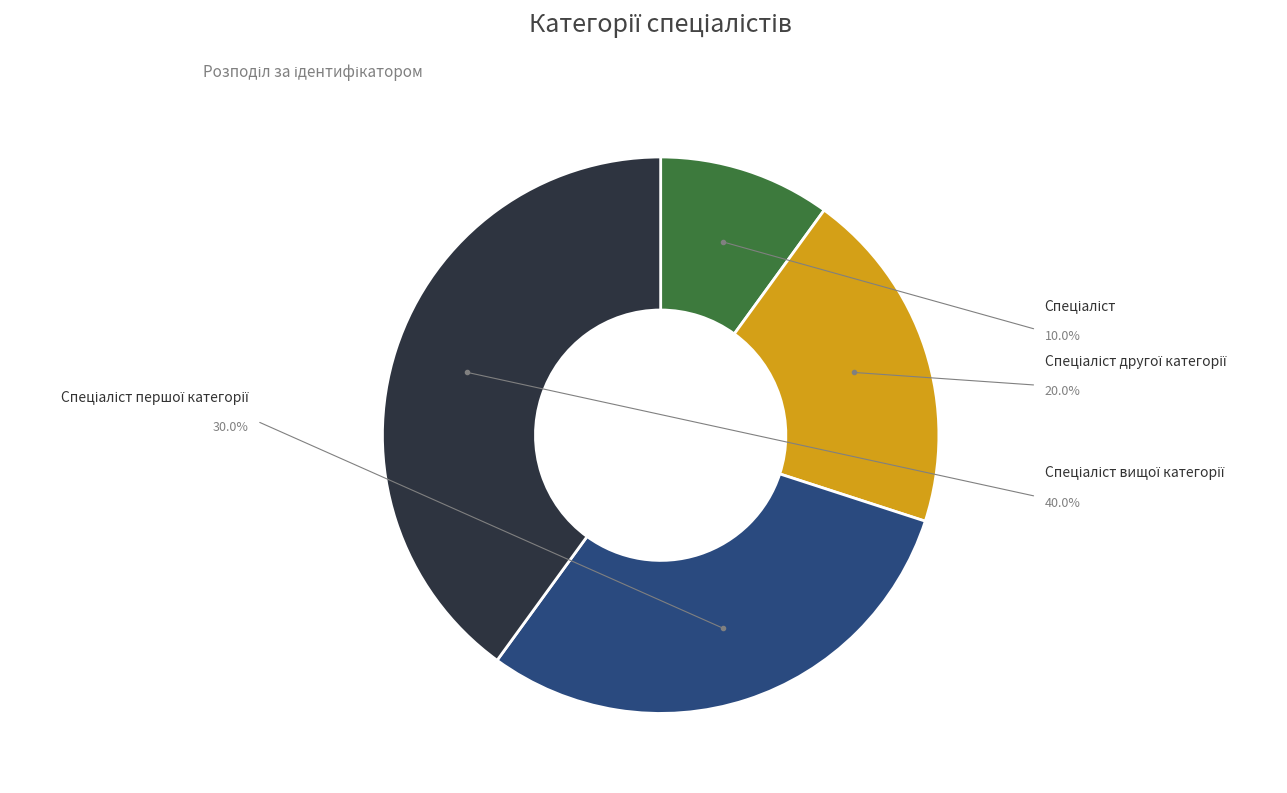

Does any single category account for the majority?

No